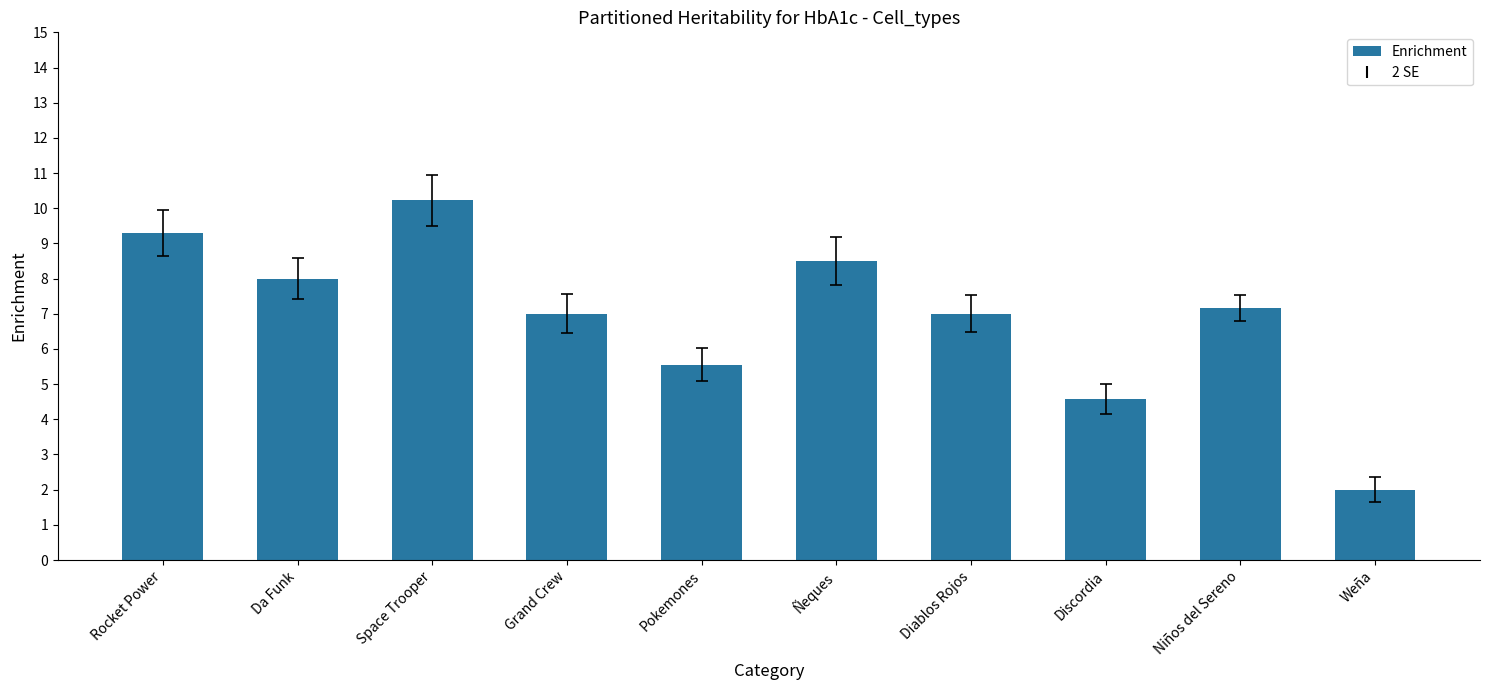

Which label corresponds to the largest value in the chart?

Space Trooper